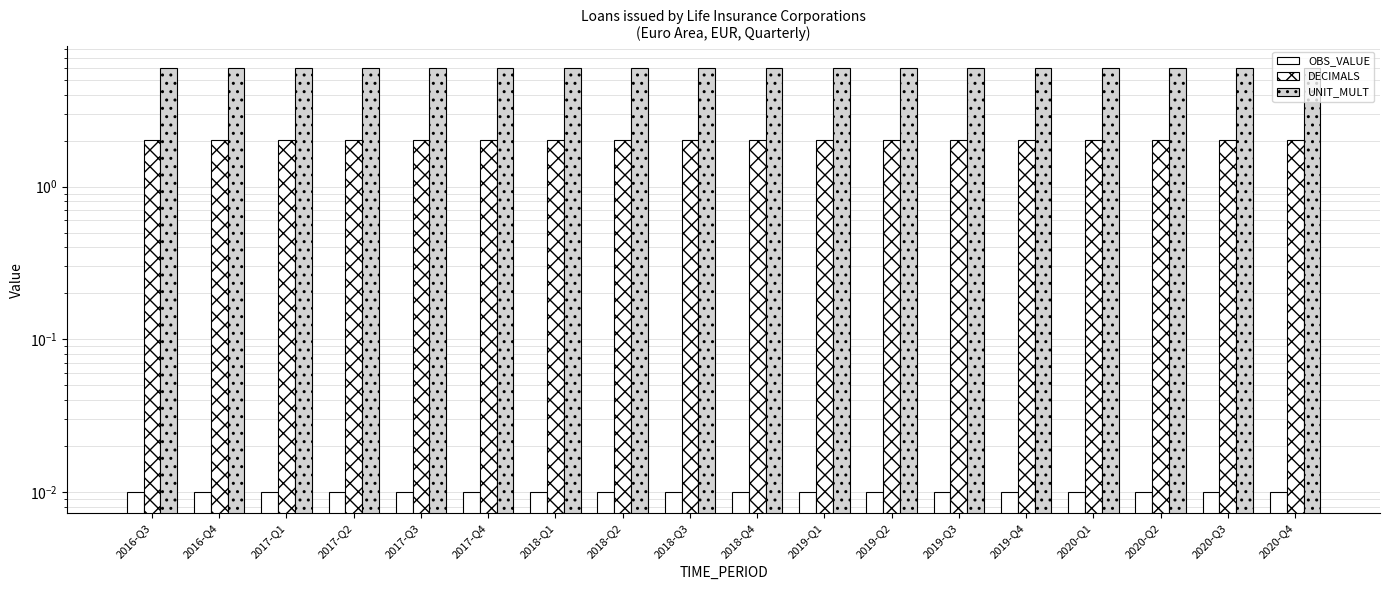

Between 2019-Q1 and 2019-Q4, which series saw the biggest shift?

OBS_VALUE